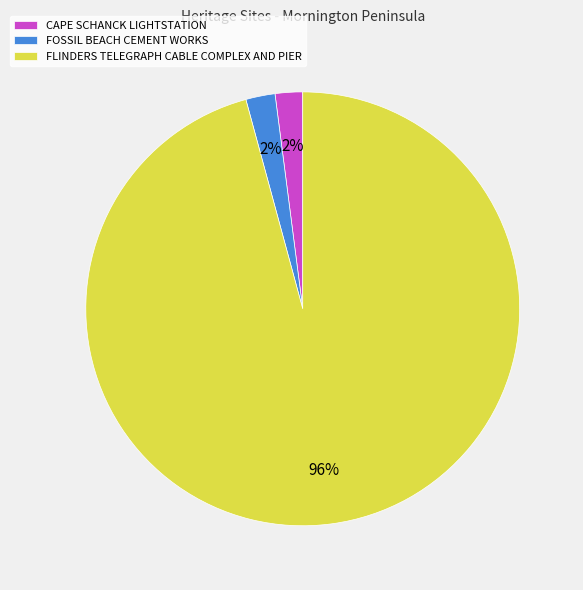

To the nearest percent, what percentage of the pie is FOSSIL BEACH CEMENT WORKS?

2%